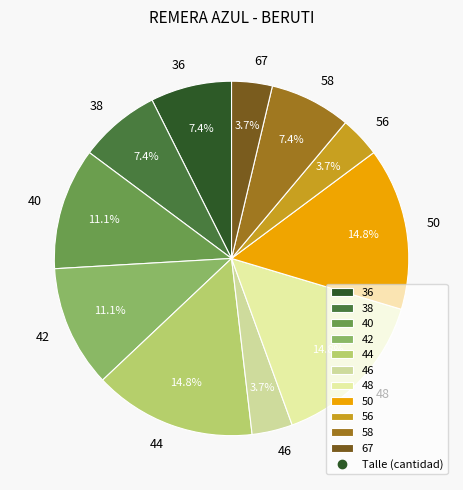

What percentage is the 44 slice, to the nearest percent?

15%